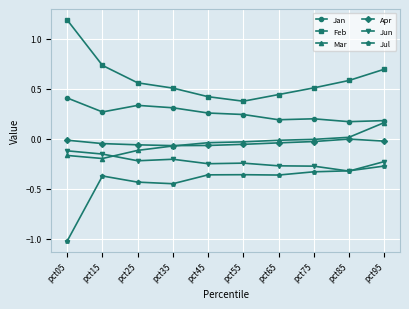

True or false: Jun and Apr intersect in this chart.

False